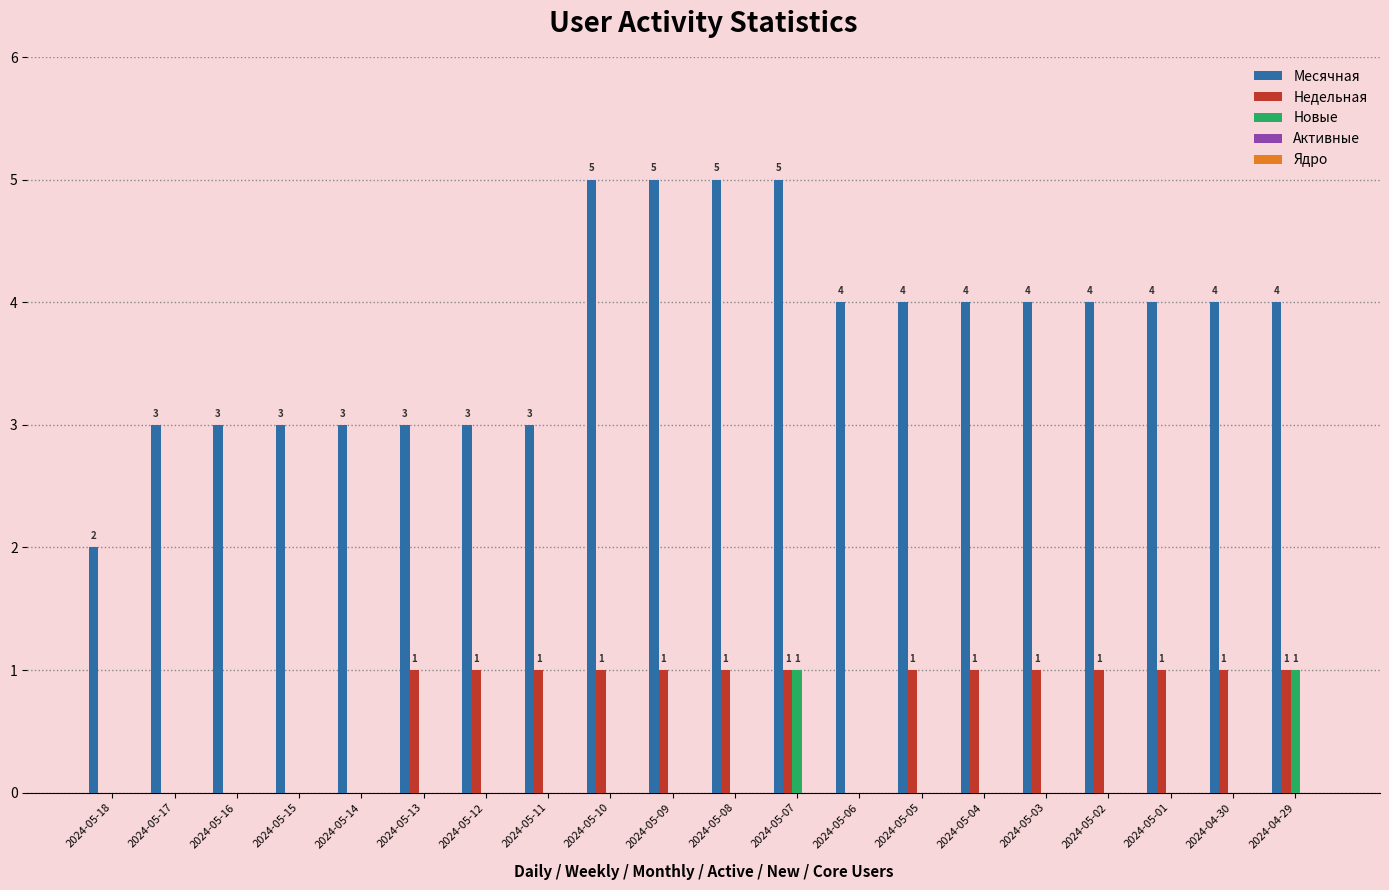

What is the sum of all Недельная values?

14